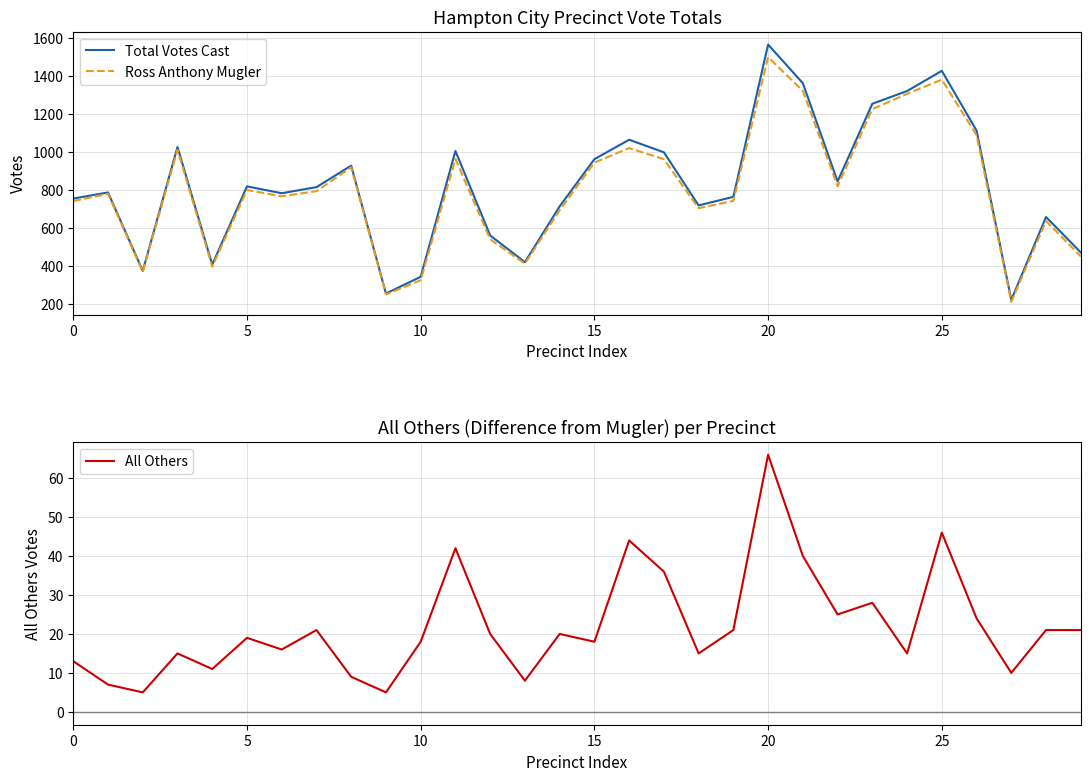

Where is All Others nearest to the value 35?

17